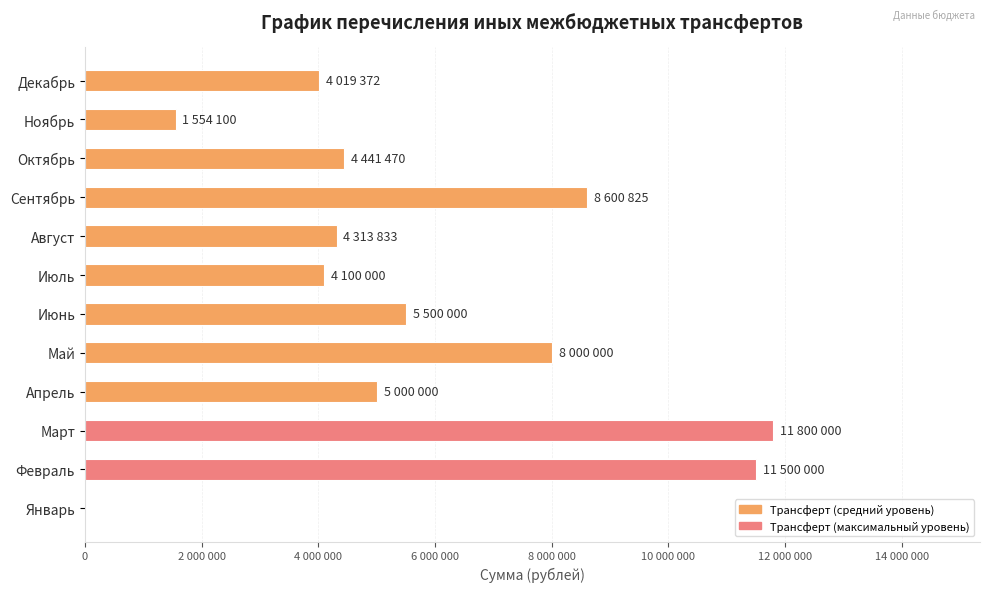

What is the average value?

5735800.0